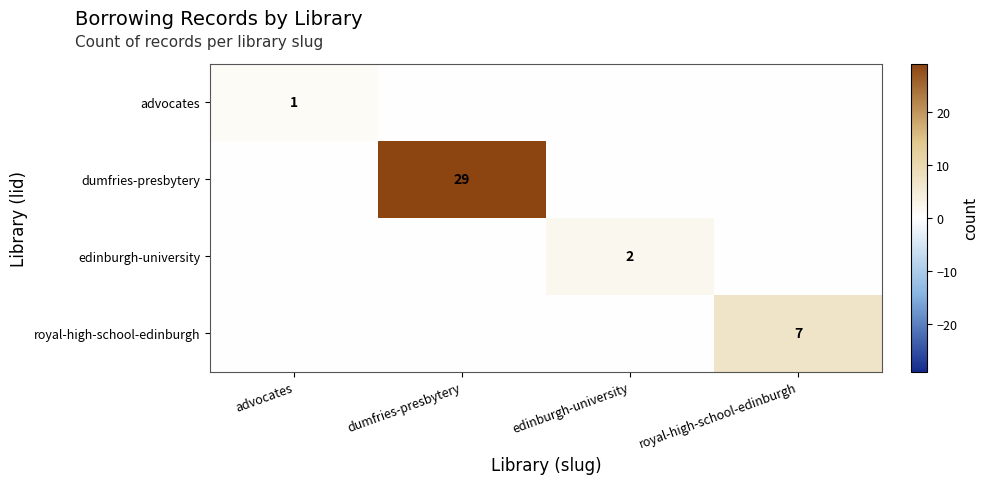

Is it true that advocates equals 1 at advocates?

True